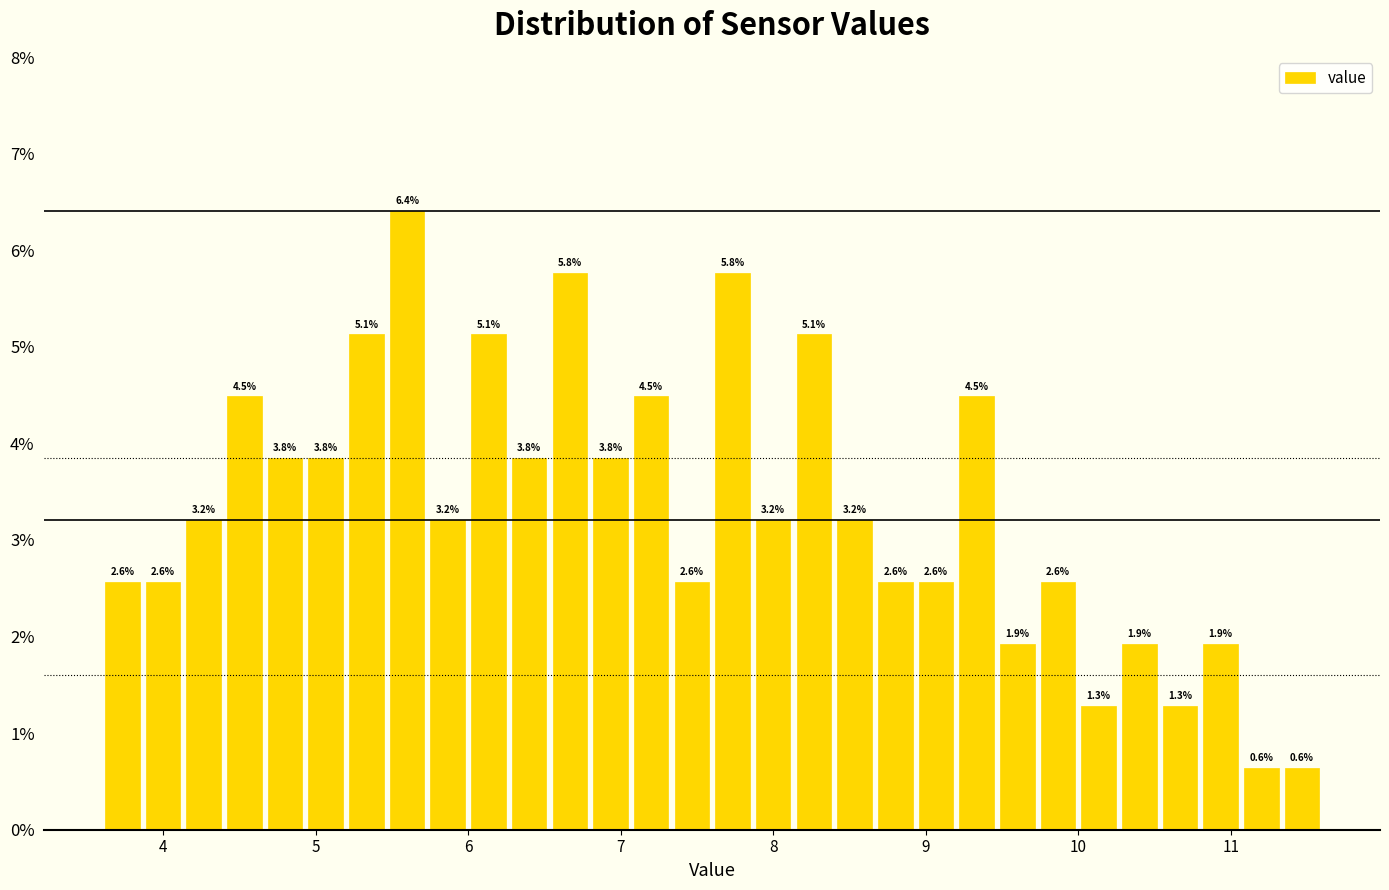

Read against the x-axis, roughly where is the centre of the tallest bar?

5.6